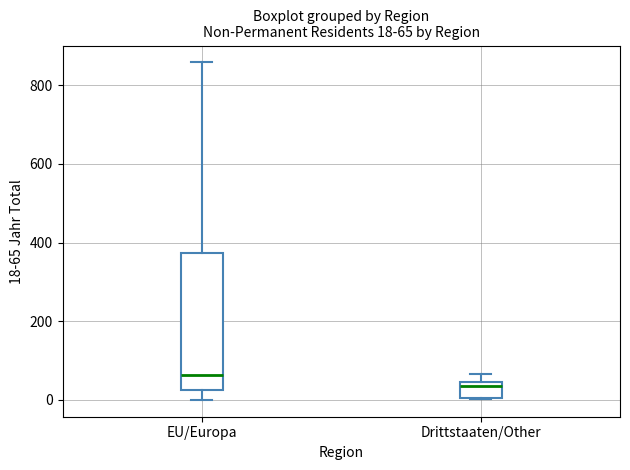

Comparing the boxes themselves (not the whiskers), which one is the tallest?

EU/Europa